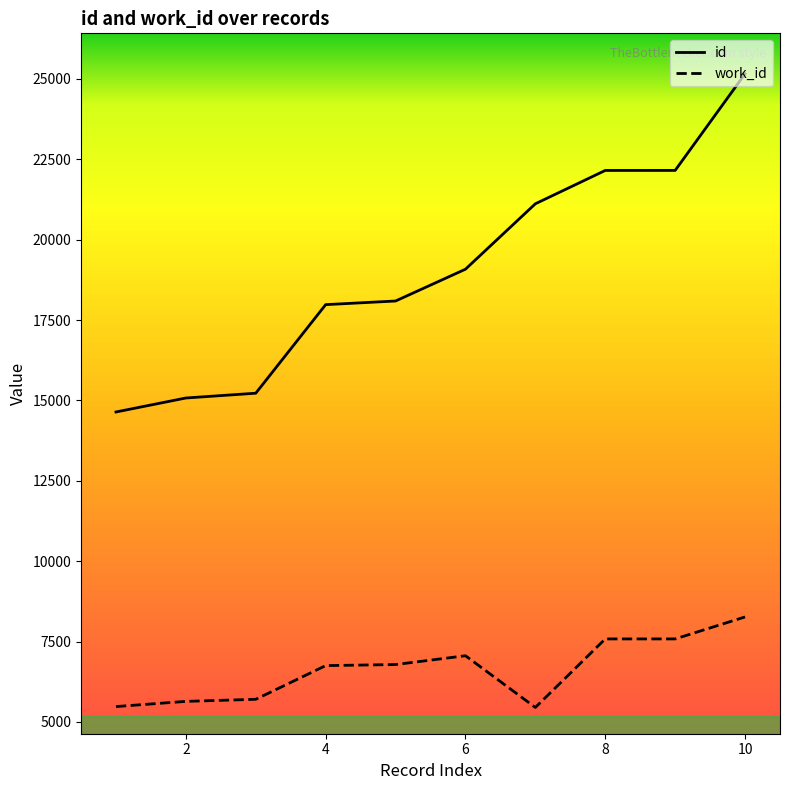

Which category has the lowest value in the work_id series?

N/A